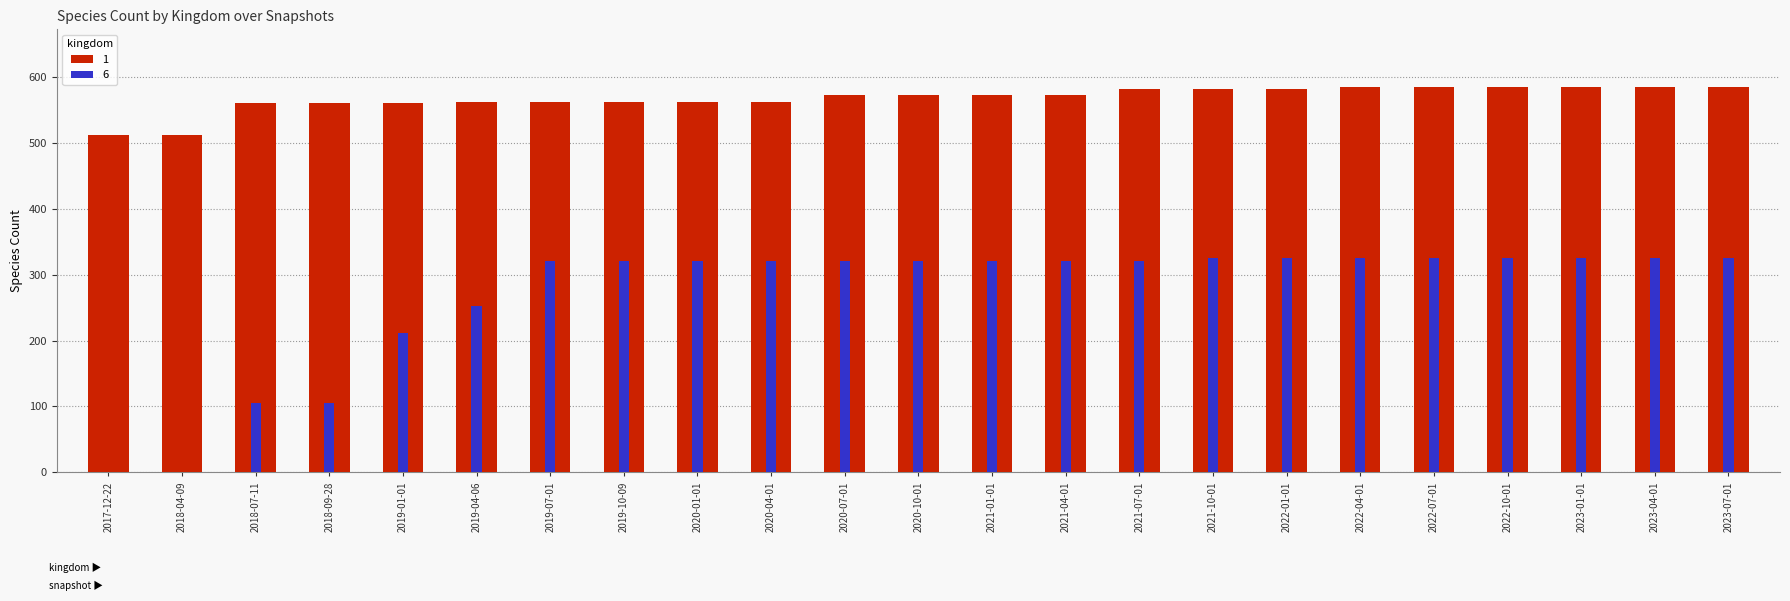

Are the bars horizontal?

No